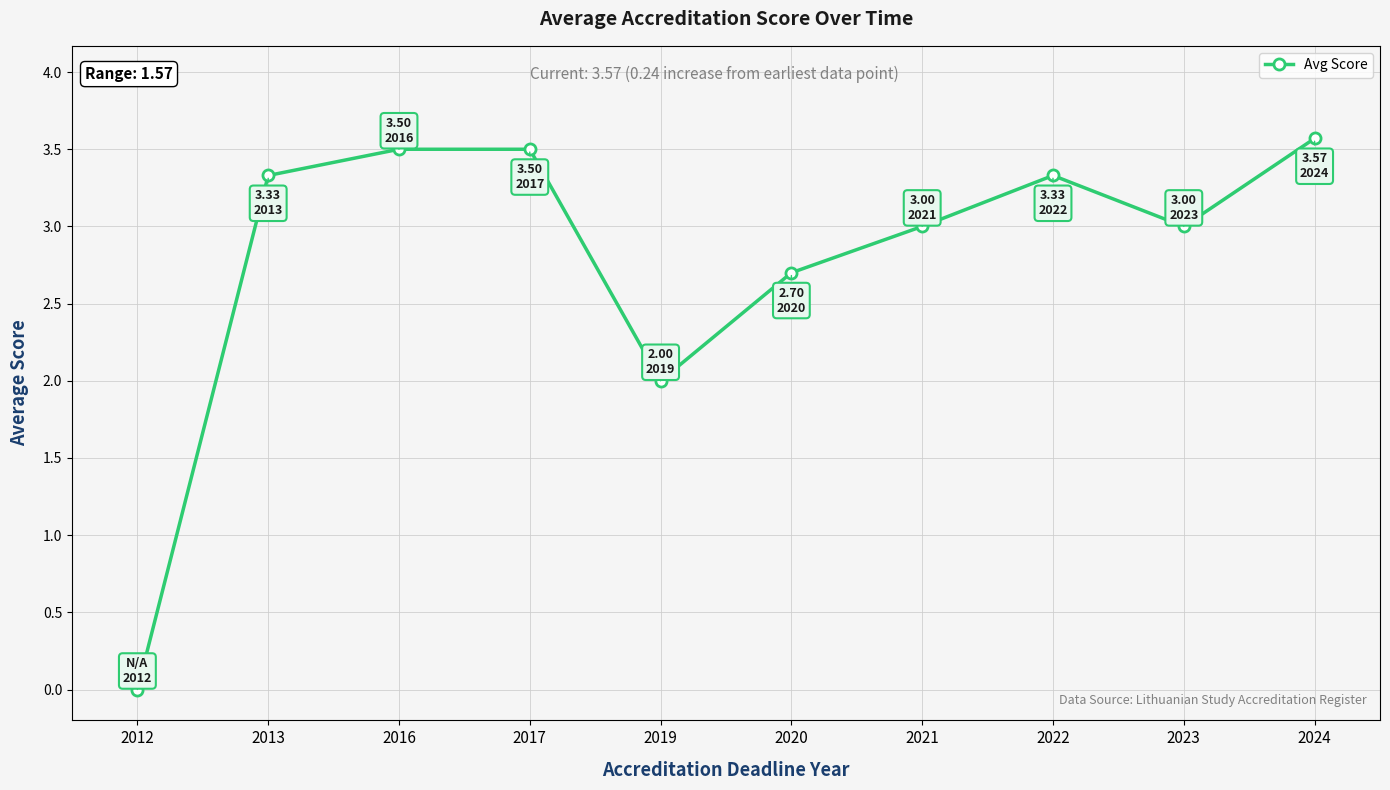

The value at 2022 is 3.3. True or false?

True